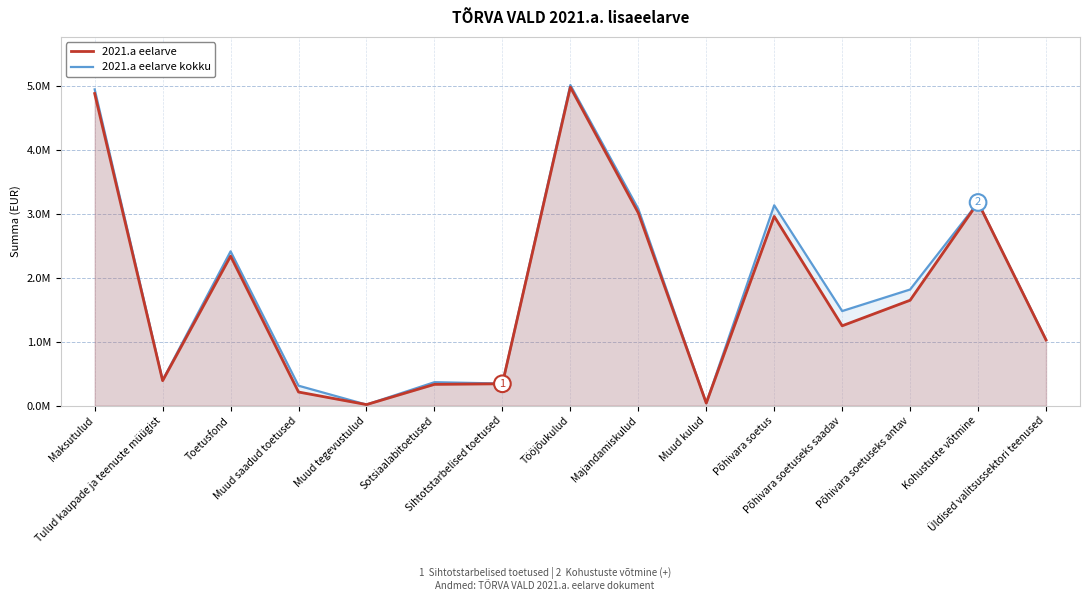

What is the maximum value for 2021.a eelarve kokku?

5018739.0